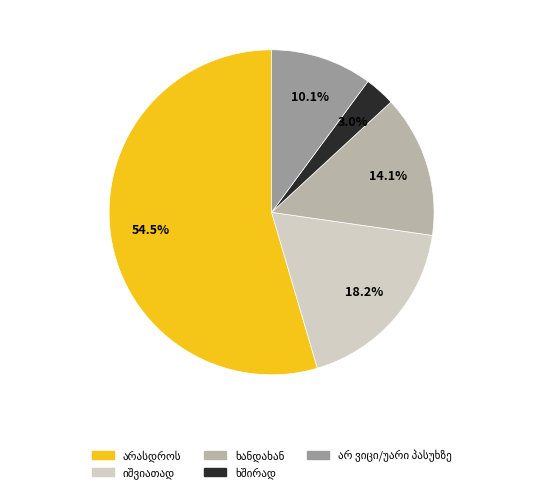

Count the number of slices in the pie.

5